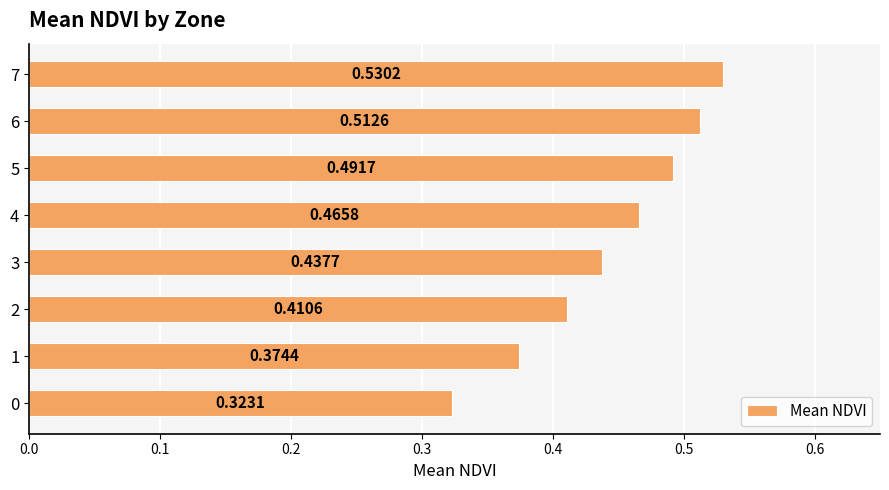

What is the sum of all values?

3.5